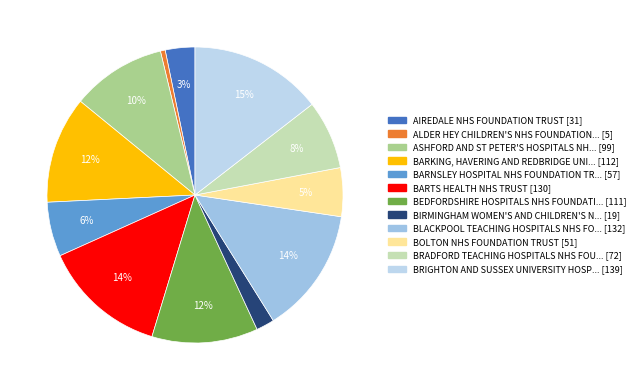

How many slices are in this pie chart?

12